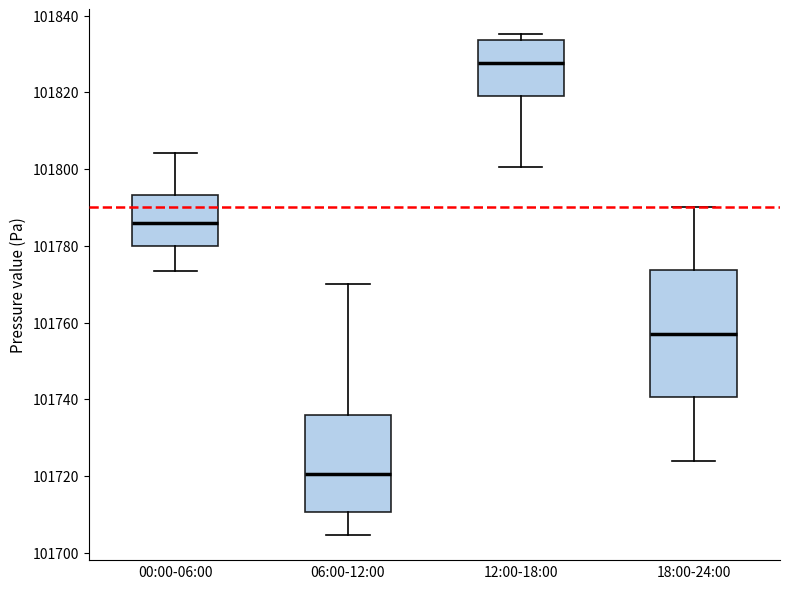

Which box has the lowest median line?

06:00-12:00